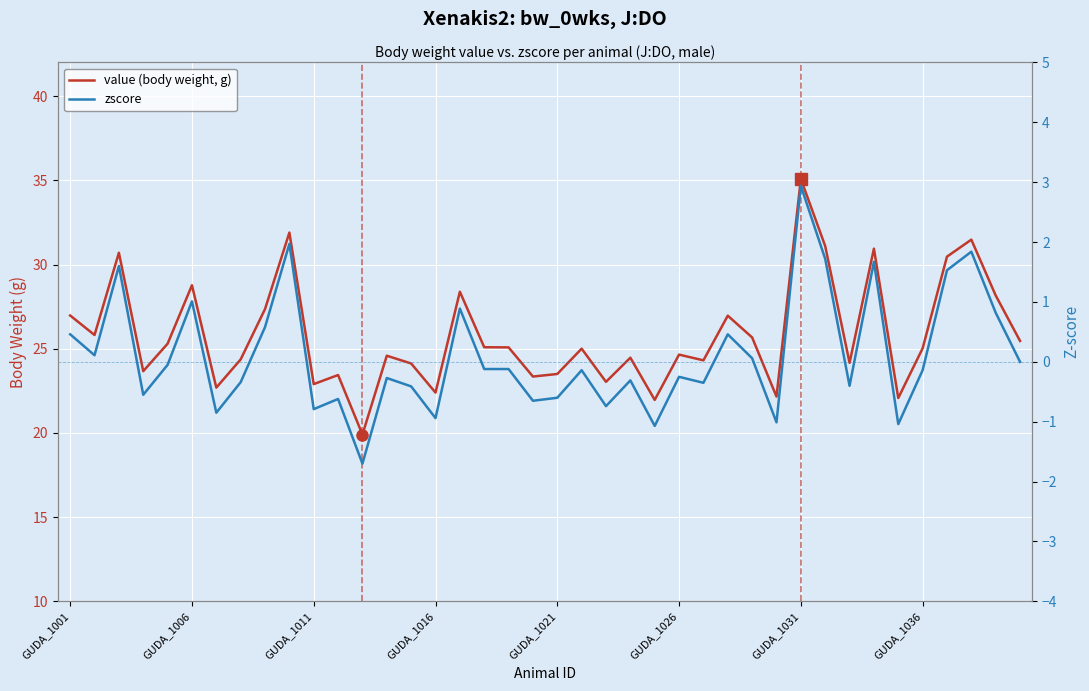

Between GUDA_1016 and 8, which series saw the biggest shift?

value (body weight, g)